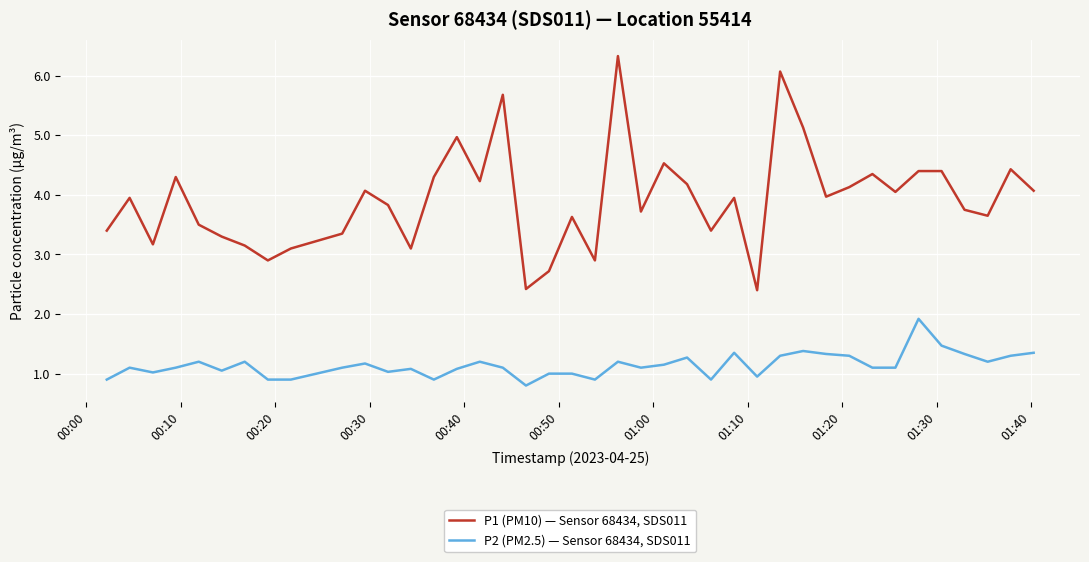

What is the maximum value shown in the chart?

6.3